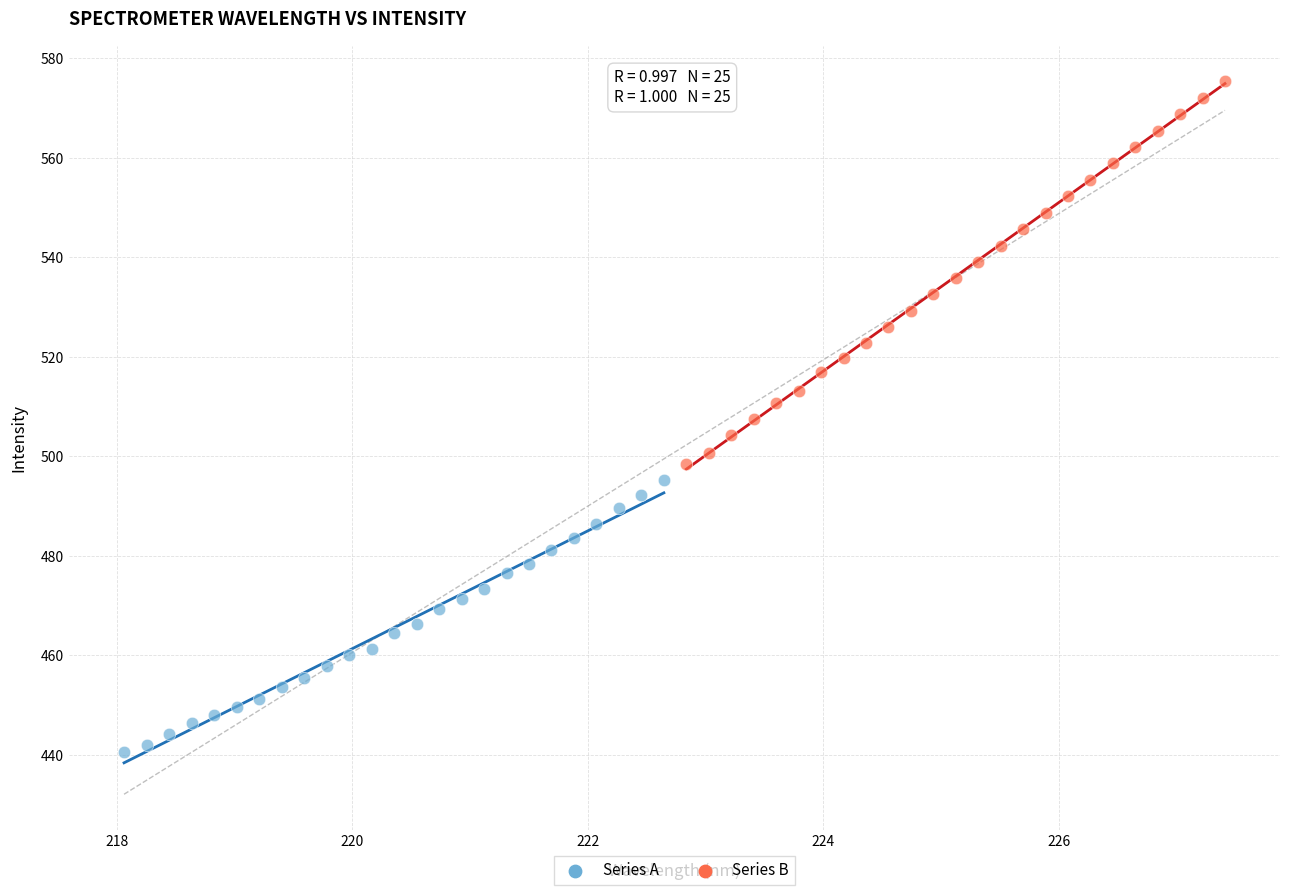

Which series contains the lowest Y value?

Series A